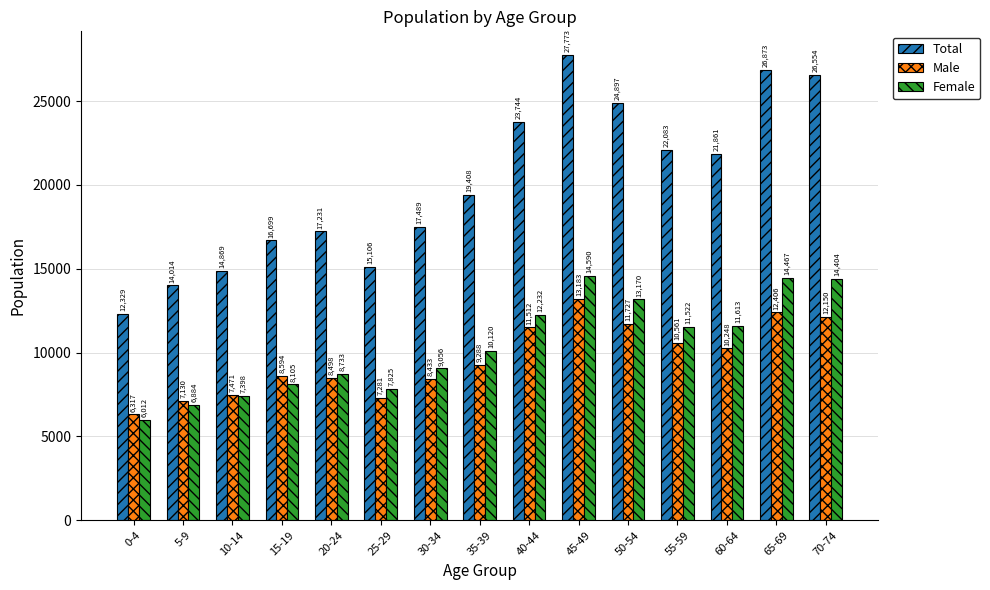

How many bars are there in total?

45